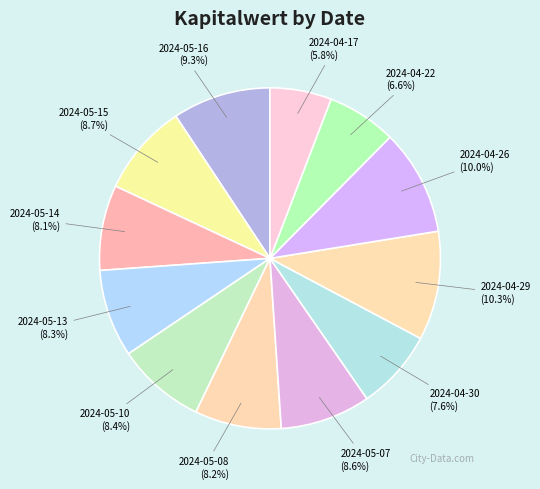

Rank the categories by value from highest to lowest.

2024-04-29, 2024-04-26, 2024-05-16, 2024-05-15, 2024-05-07, 2024-05-10, 2024-05-13, 2024-05-08, 2024-05-14, 2024-04-30, 2024-04-22, 2024-04-17